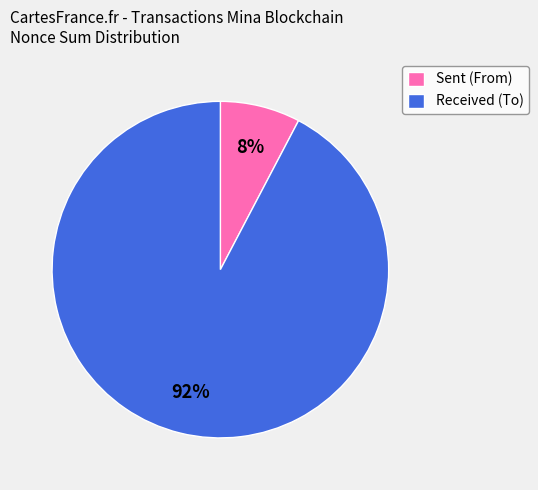

To the nearest percent, what is the average slice percentage?

50%